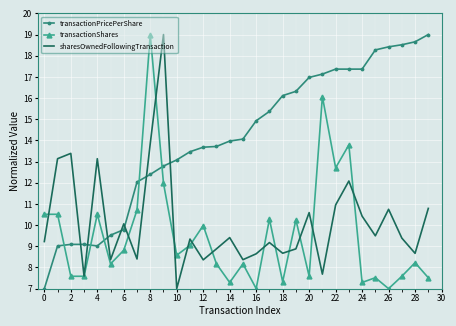

What are all the series names shown in the legend?

transactionPricePerShare, transactionShares, sharesOwnedFollowingTransaction